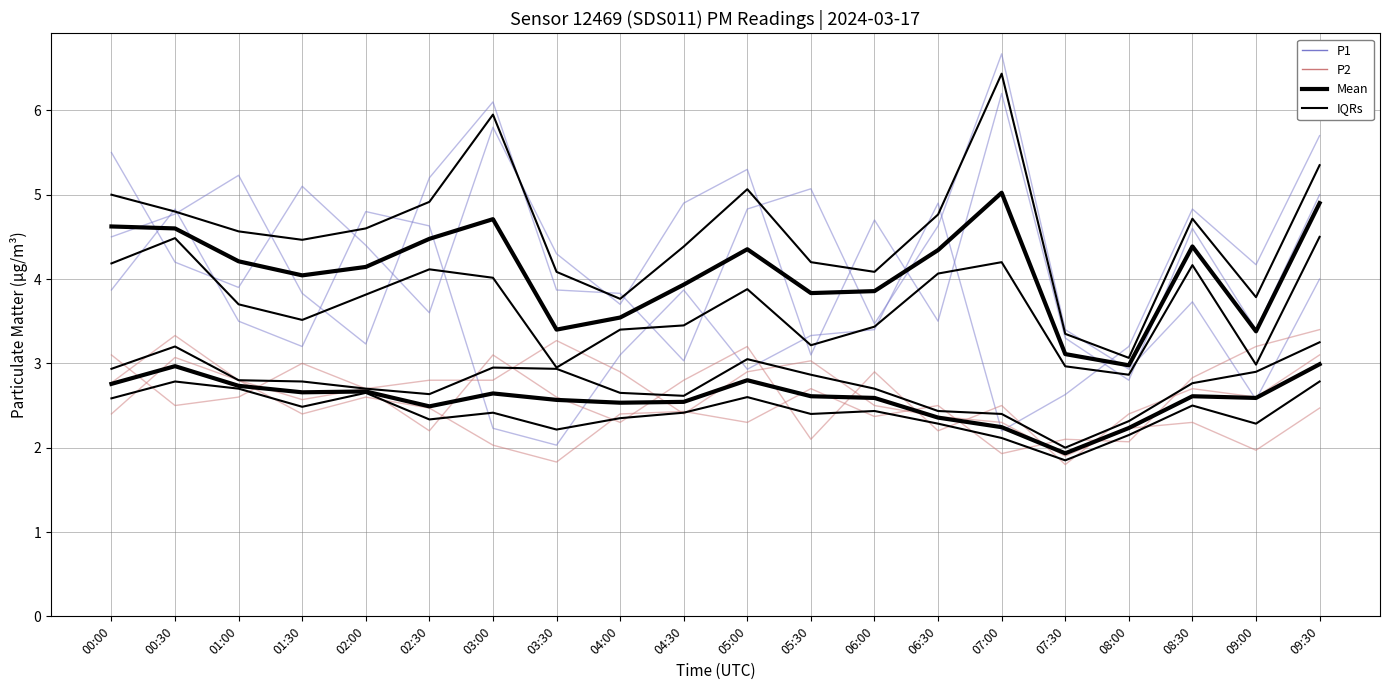

At how many categories does at least one series exceed 2?

20